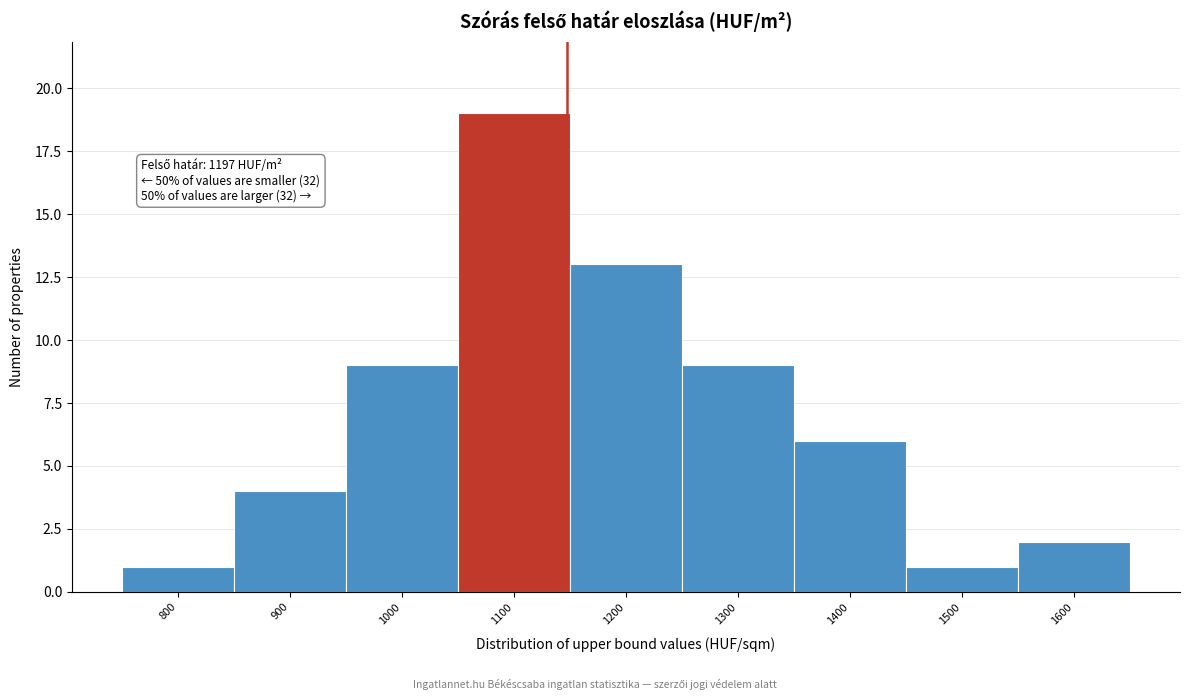

Reading left to right, extract all data points from this chart.

1	4	9	19	13	9	6	1	2